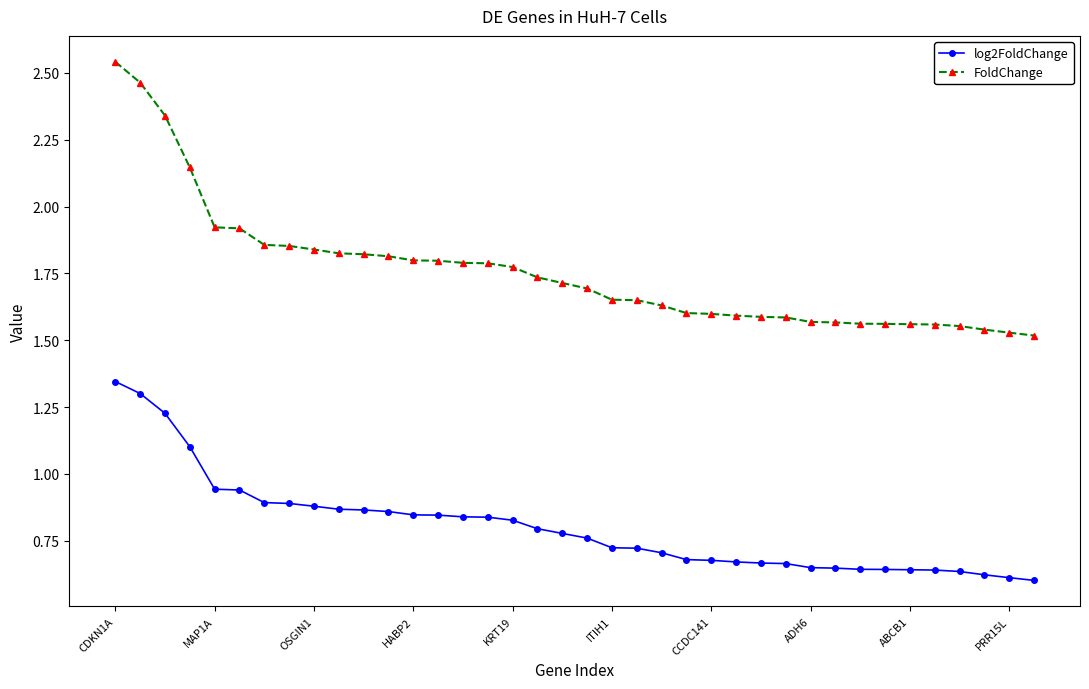

List the series in order of their peak value, highest first.

FoldChange, log2FoldChange